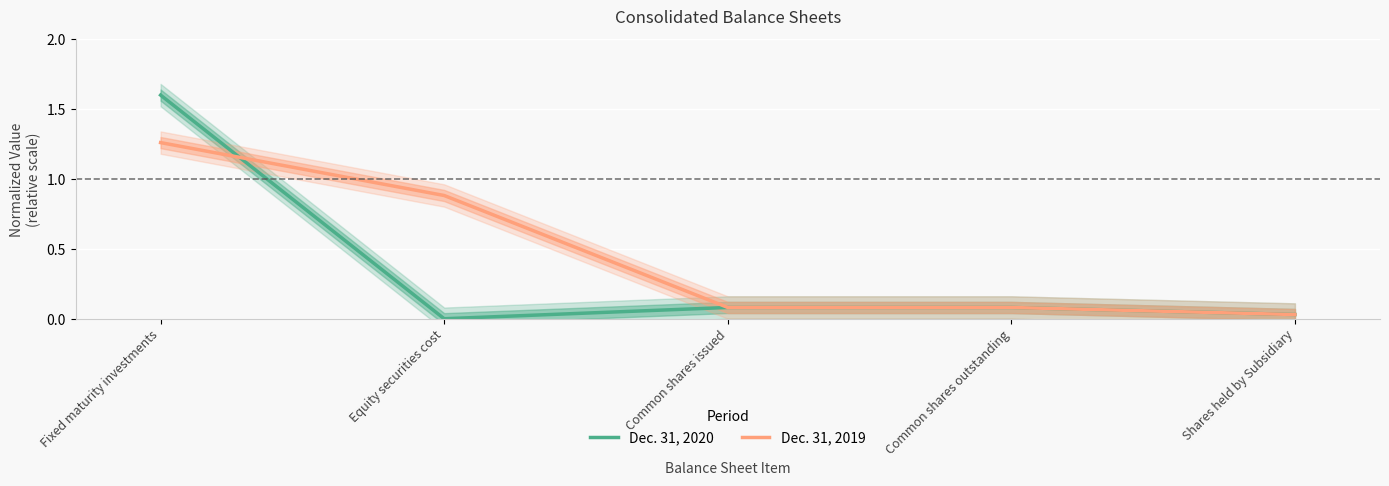

Is the value of Dec. 31, 2019 at Equity securities cost greater than the value of Dec. 31, 2020 at Common shares outstanding?

Yes